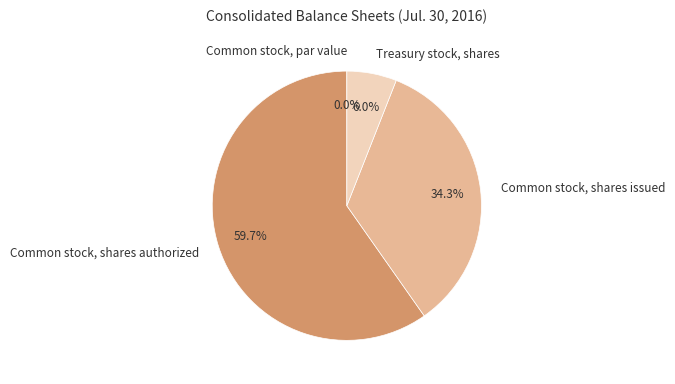

Between Treasury stock, shares and Common stock, shares authorized, which is larger?

Common stock, shares authorized